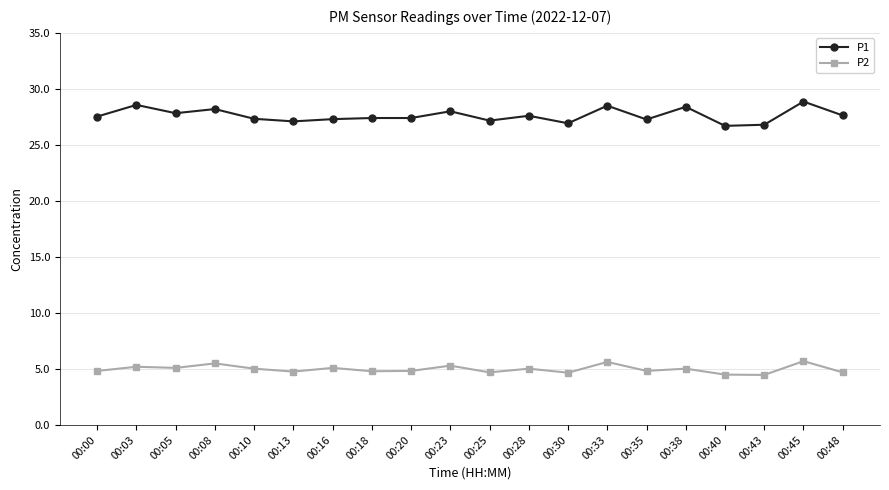

Where is the first local maximum for P1?

00:03